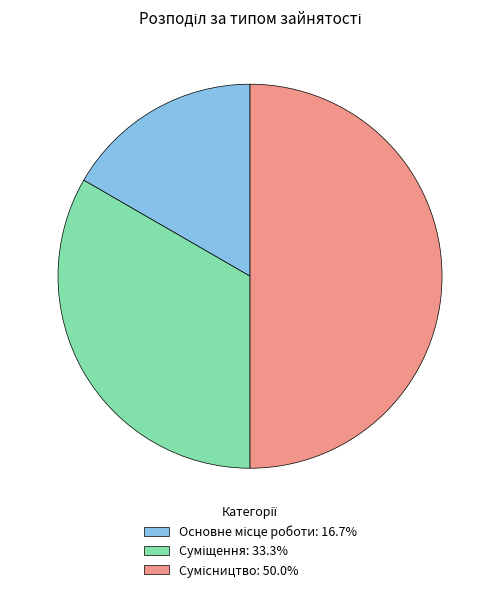

Which category has the smallest portion of the pie?

Основне місце роботи